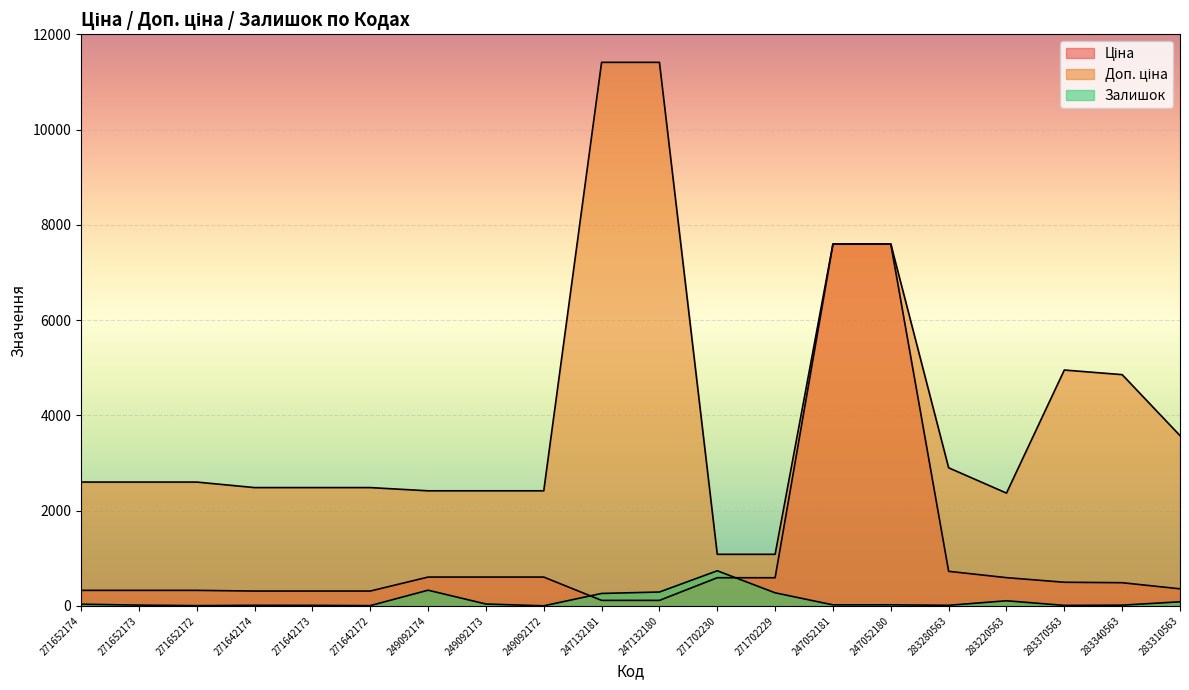

What position from the right is 271702229?

8